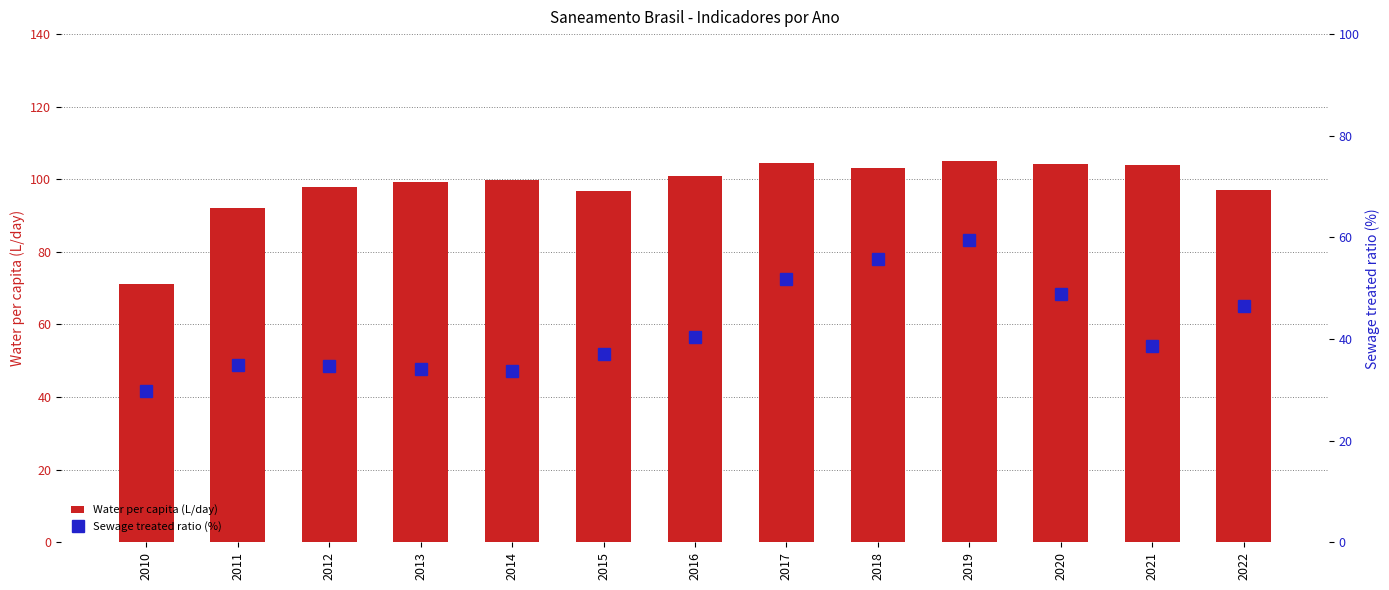

What is the value of the Water per capita (L/day) bar at the 7th from the left?

101.0